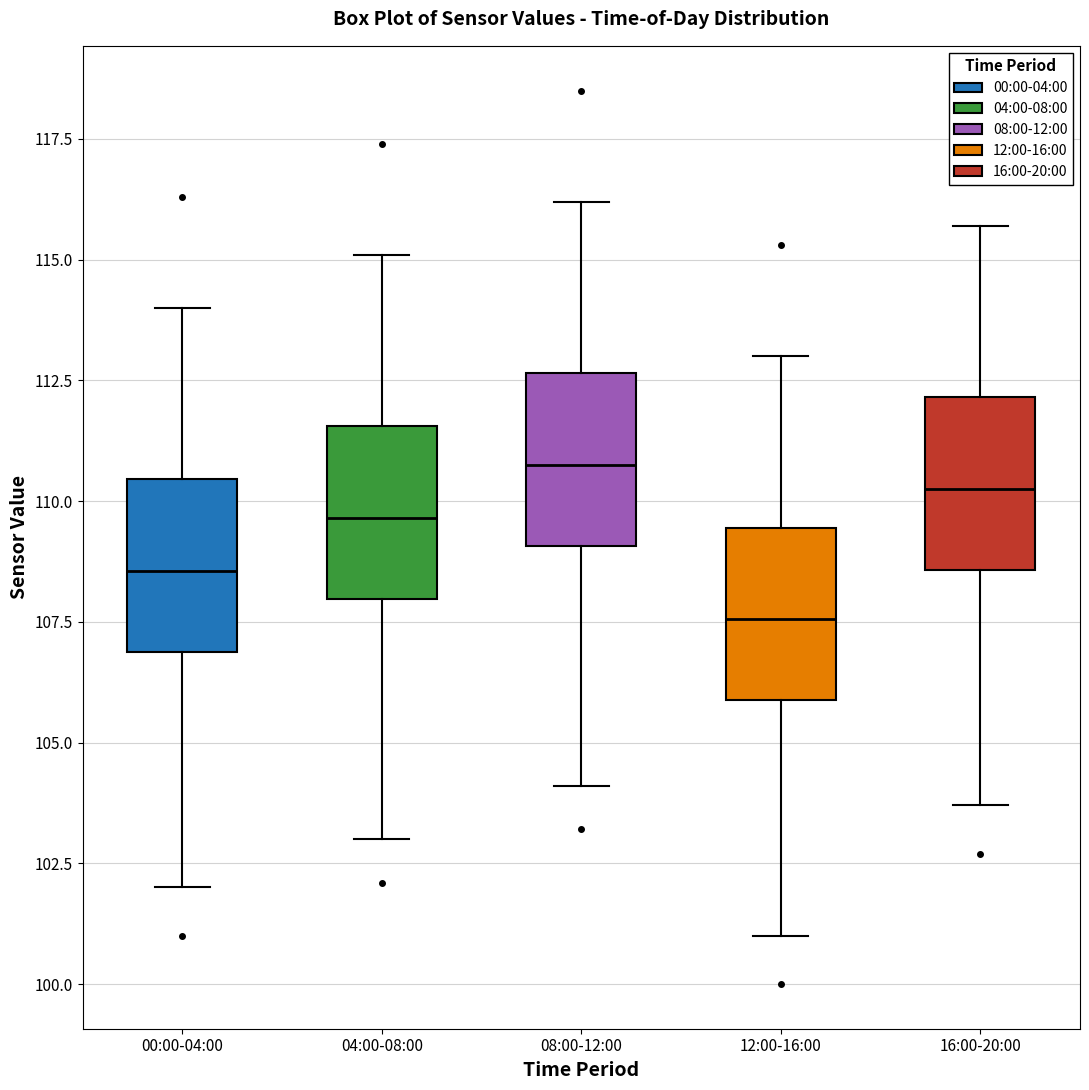

Reading left to right, transcribe this box plot: for each box, give where its median line is, the range the box spans, and where its two whiskers end, as read against the y-axis. The values are not printed on the chart, so give them approximately, as read against the axis.

00:00-04:00: median 108.5, box 107.0 to 110.5, whiskers 102.0 to 114.0
04:00-08:00: median 109.5, box 108.0 to 111.5, whiskers 103.0 to 115.0
08:00-12:00: median 111.0, box 109.0 to 112.5, whiskers 104.0 to 116.0
12:00-16:00: median 107.5, box 106.0 to 109.5, whiskers 101.0 to 113.0
16:00-20:00: median 110.5, box 108.5 to 112.0, whiskers 103.5 to 115.5